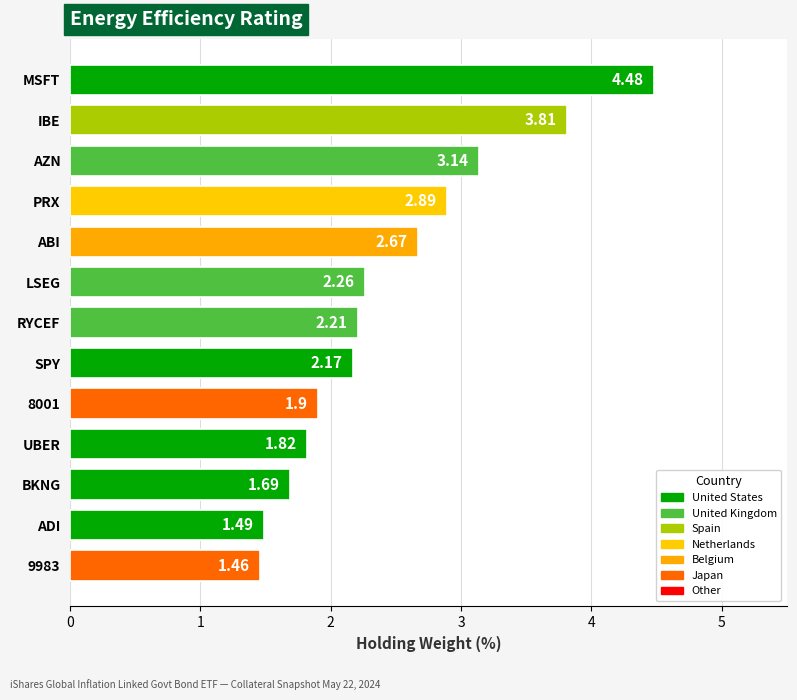

What is the difference between the maximum and minimum values?

3.0